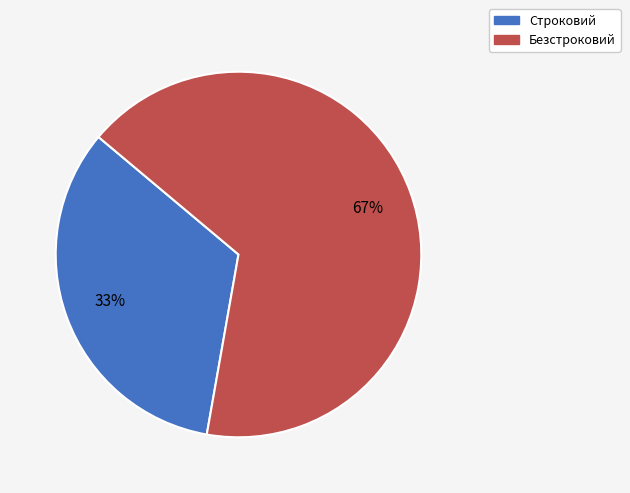

Does any single category account for the majority?

Yes